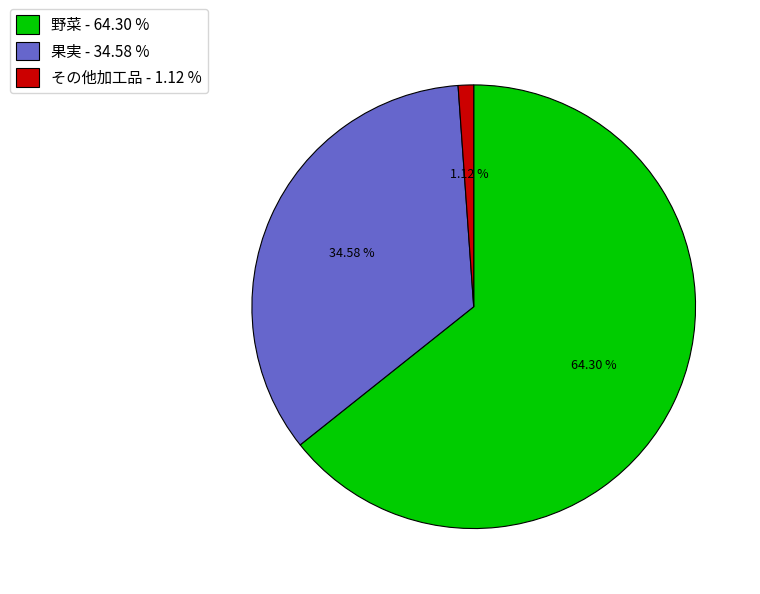

To the nearest percent, what is the average slice percentage?

33%